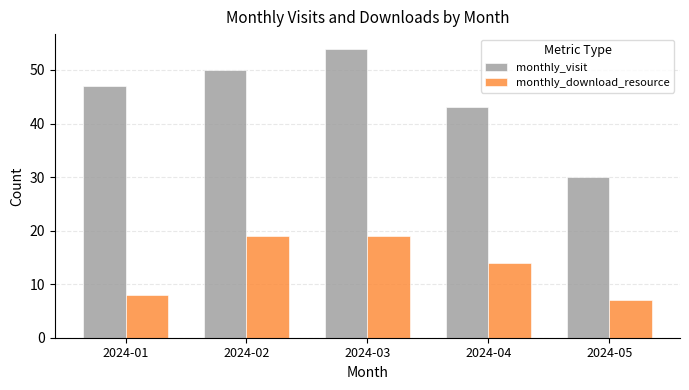

What are all the series names shown in the legend?

monthly_visit, monthly_download_resource